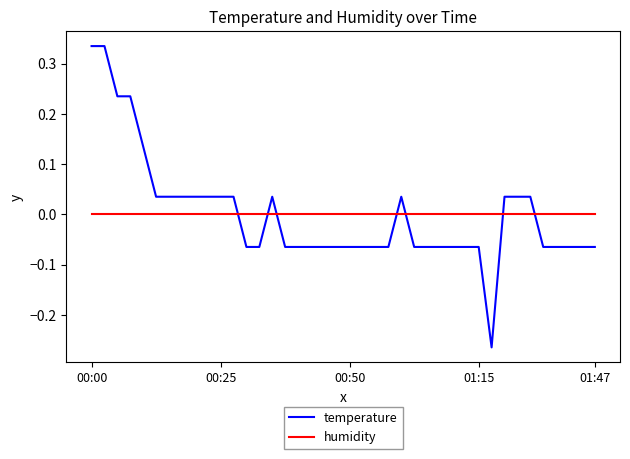

Count the number of data series in this chart.

2